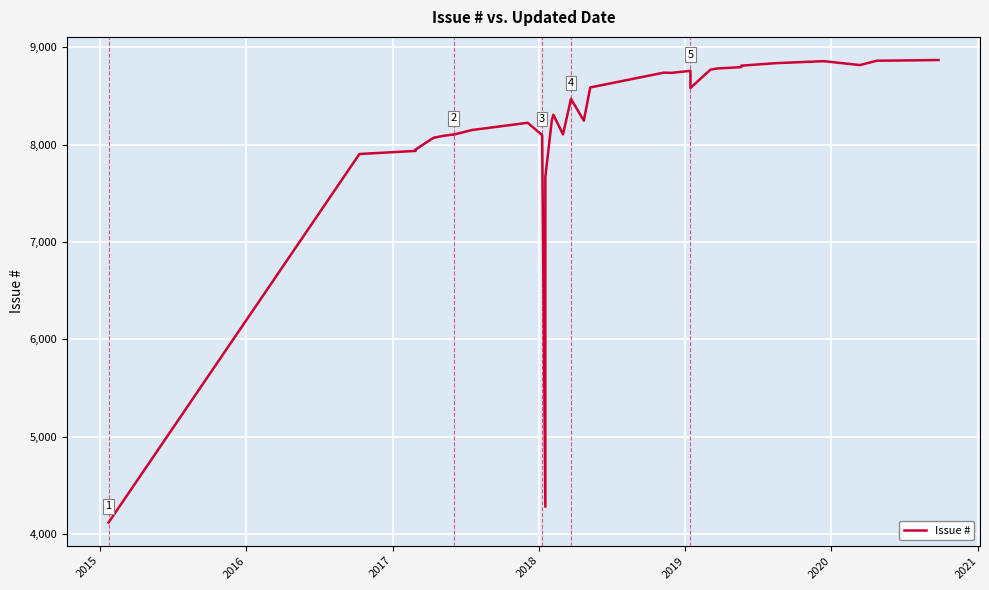

What is the value of the 38th point from the left?

8862